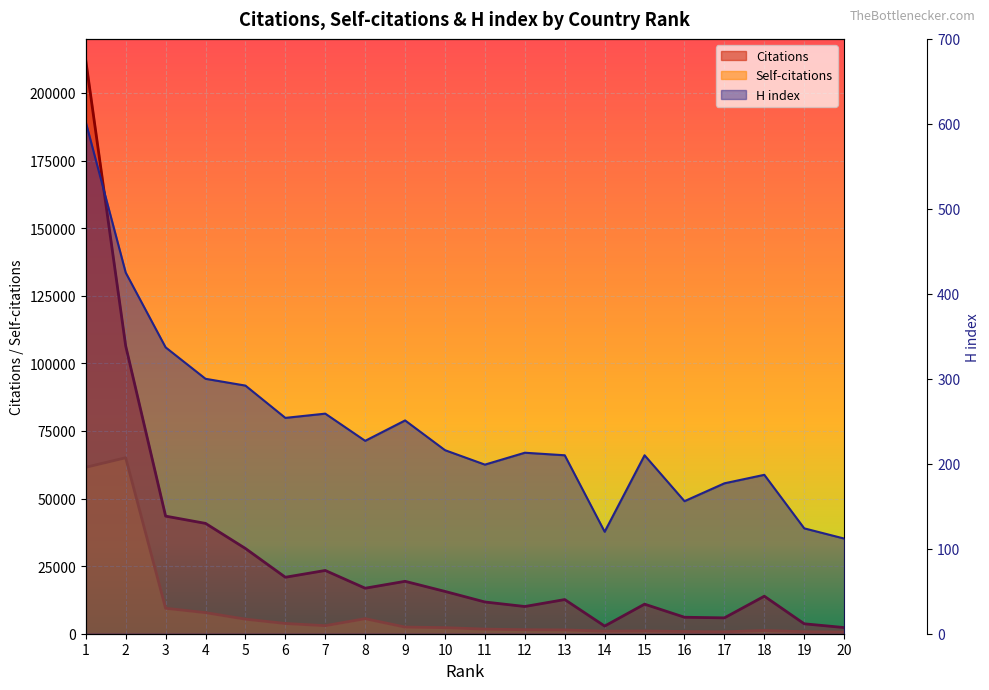

How many interior local peaks does the Citations series have?

5